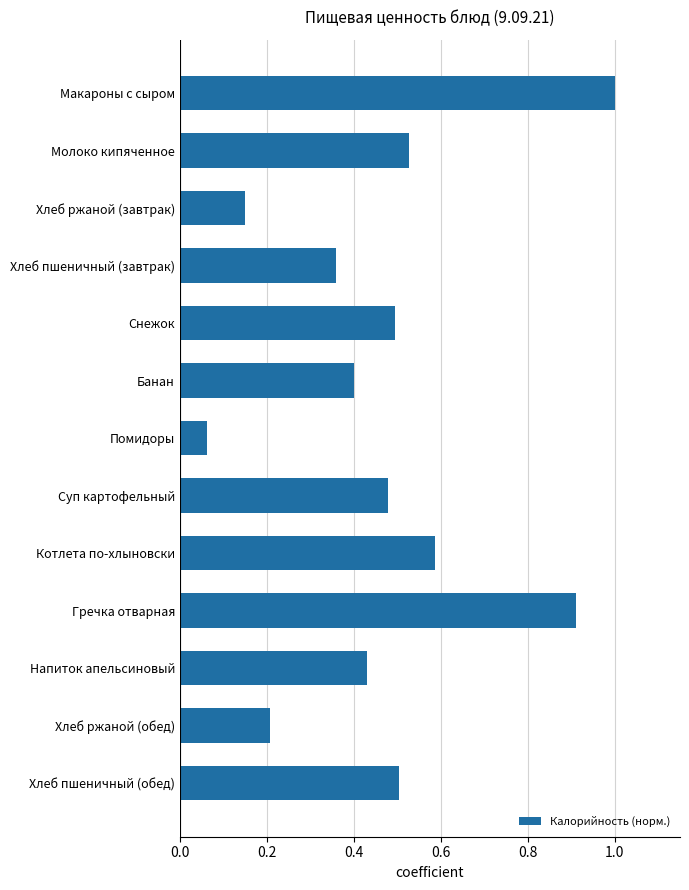

What is the sum of the values at Молоко кипяченное and Гречка отварная?

1.4